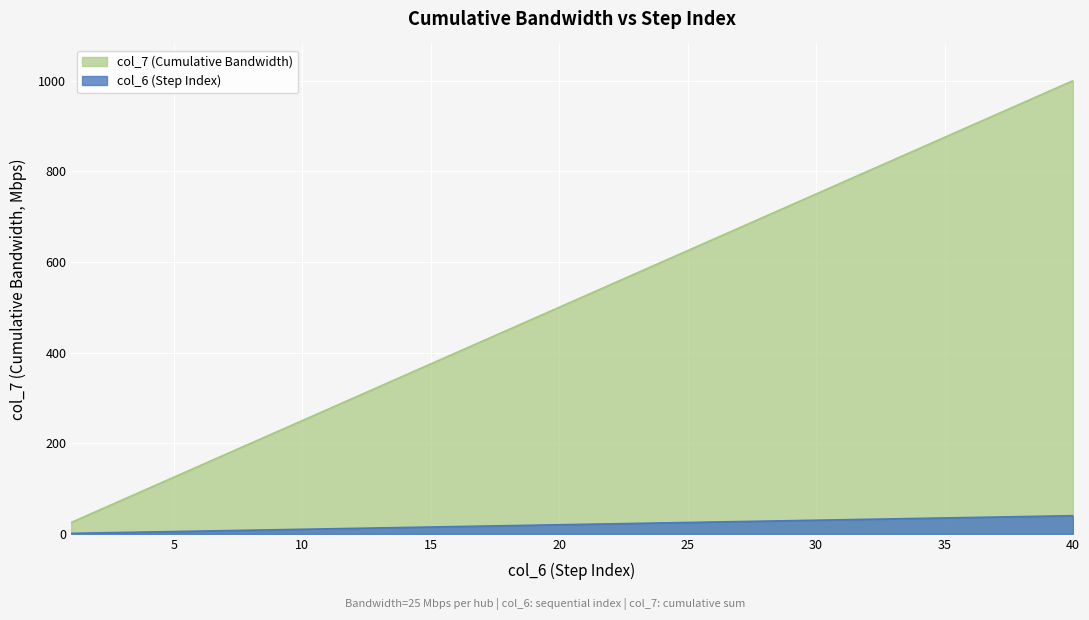

Does the chart display data point markers on the line(s)?

No